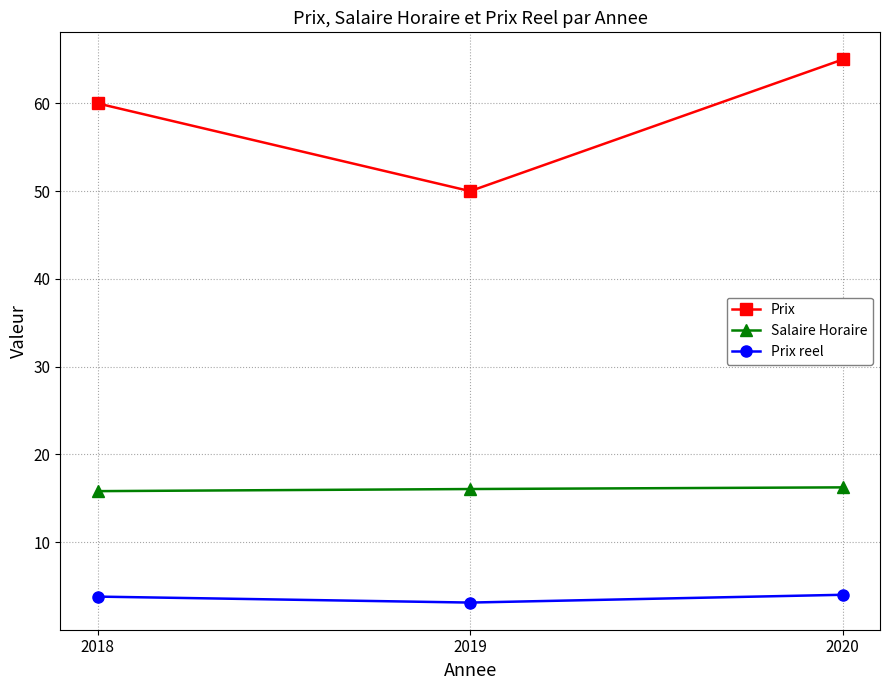

Is this an area chart (filled region under the line)?

No